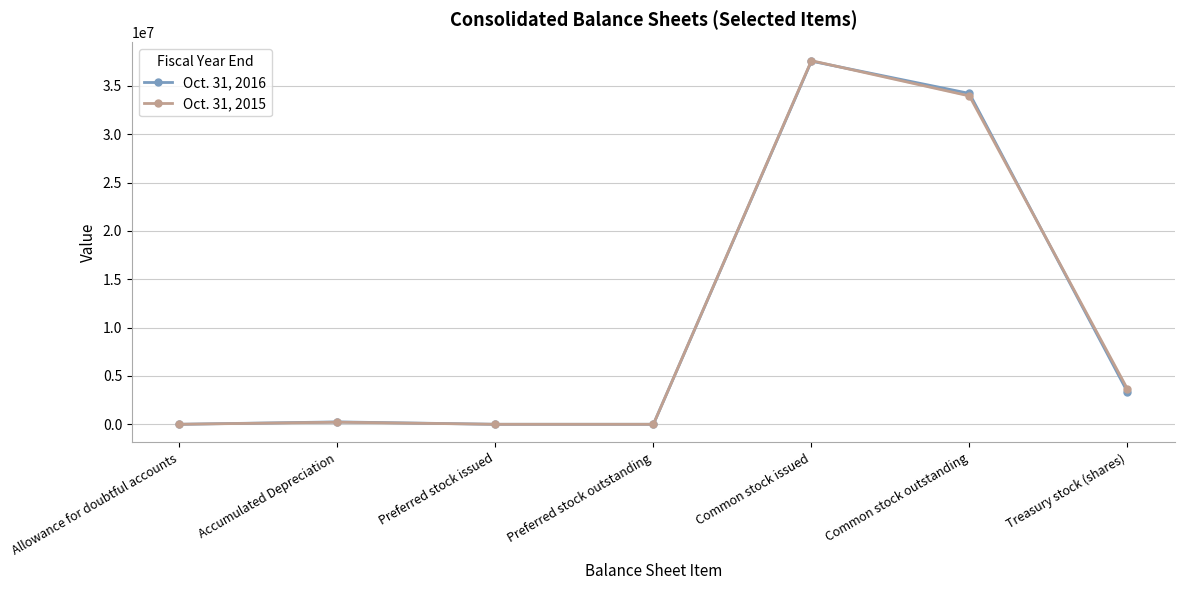

What is the difference between the maximum and minimum values in the Oct. 31, 2016 series?

37560249